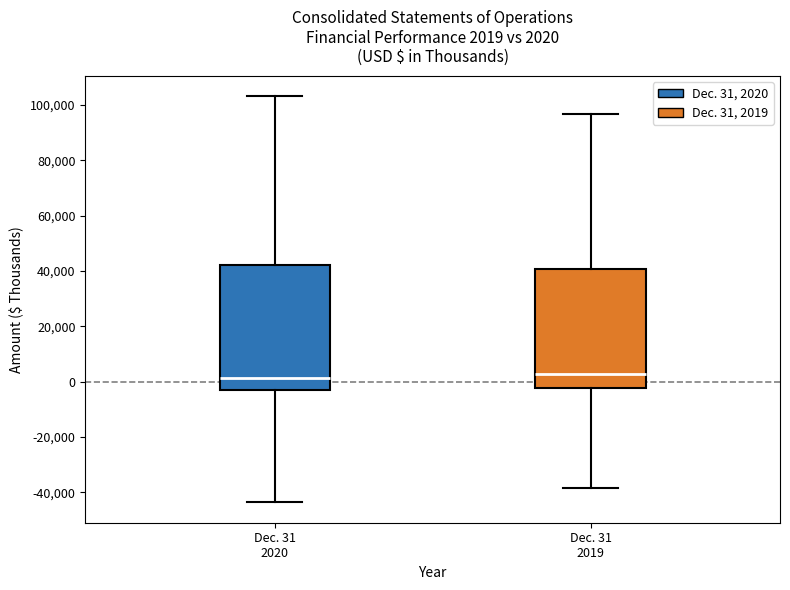

Comparing the boxes themselves (not the whiskers), which one is the tallest?

Dec. 31 2020